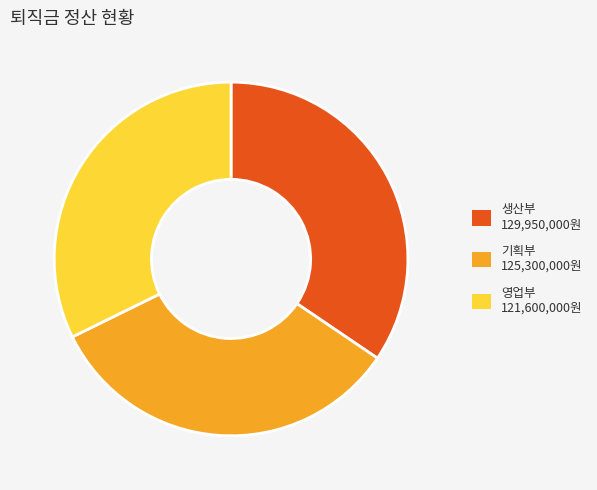

Is there any slice that represents more than half of the pie?

No